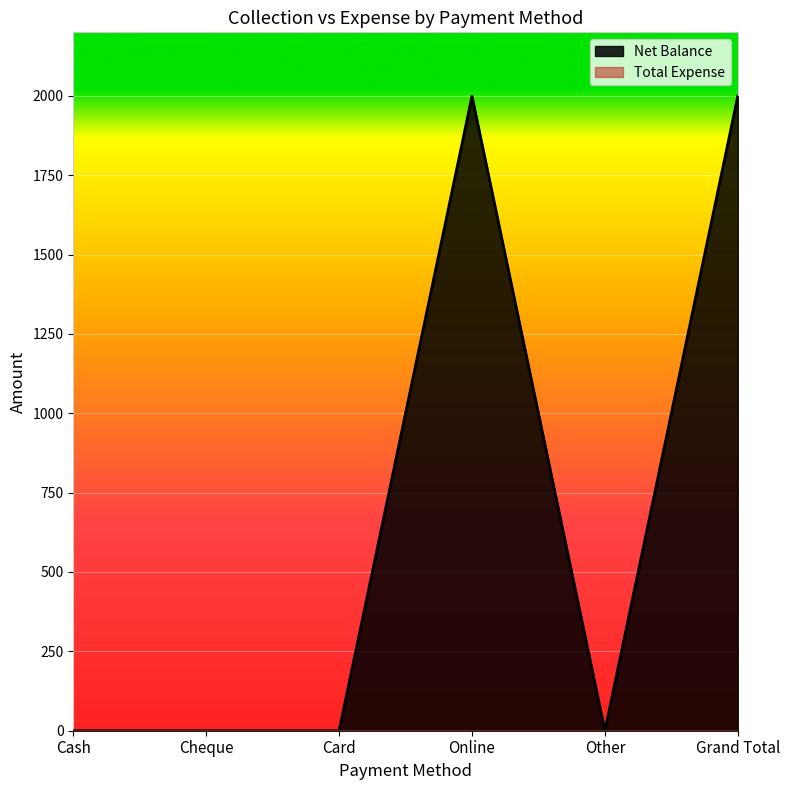

How many lines are shown in the chart?

2